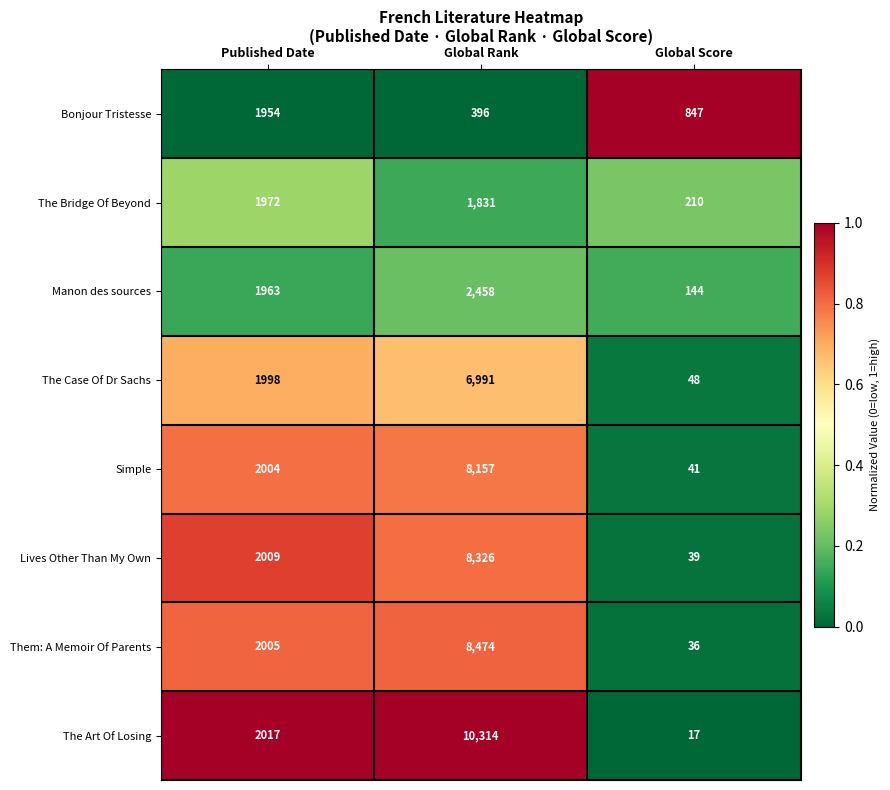

What is the total value across all series at Global Score?

1382